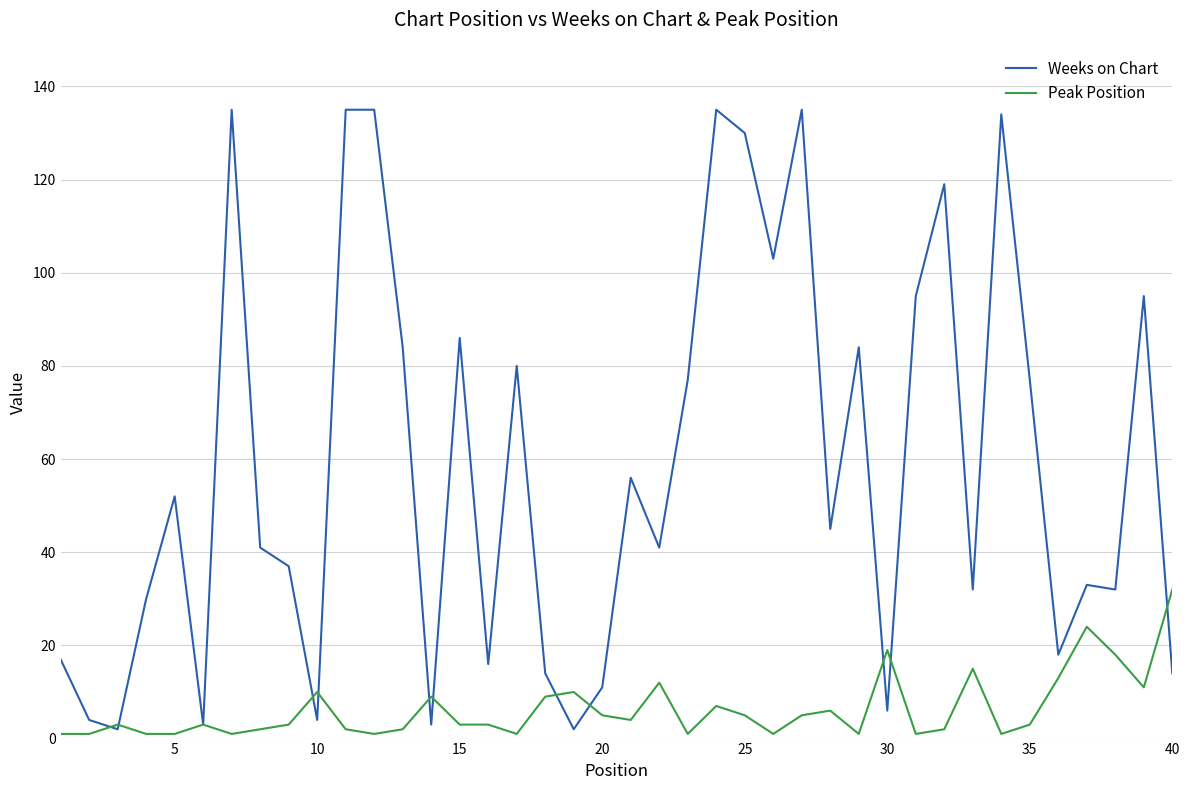

What is the maximum value shown in the chart?

135